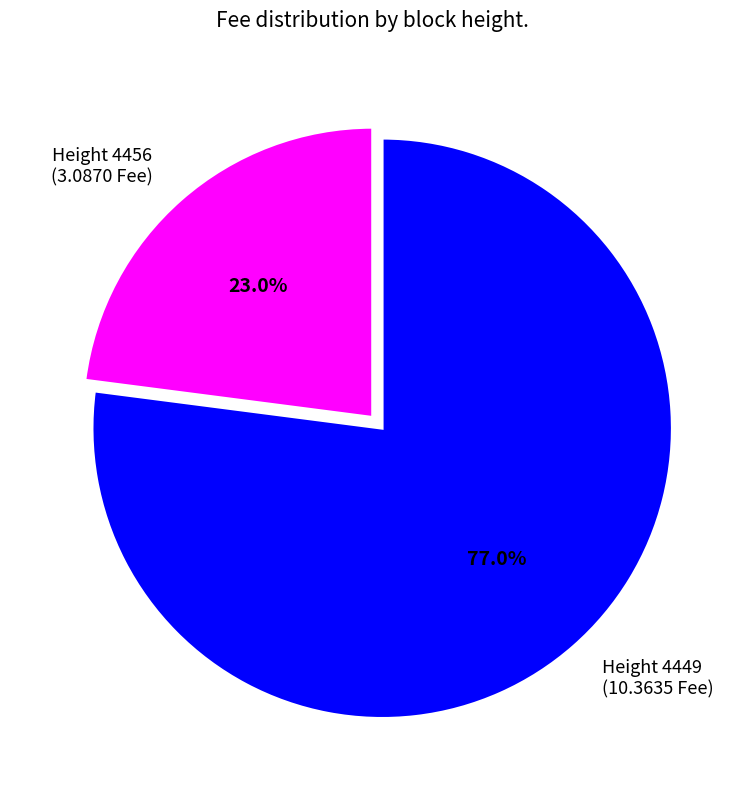

Rank the categories by value from lowest to highest.

Height 4456, Height 4449